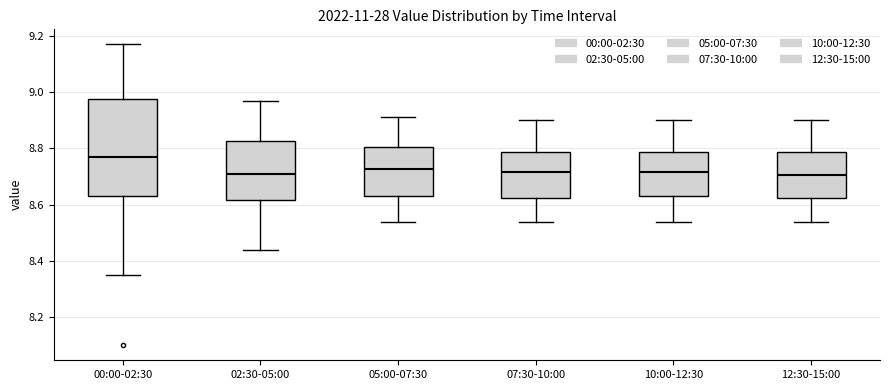

Reading left to right, read every box against the y-axis: the position of its median line, the range the box covers, and the ends of its whiskers. The values are not printed on the chart, so give them approximately, as read against the axis.

00:00-02:30: median 8.78, box 8.64 to 8.98, whiskers 8.36 to 9.18
02:30-05:00: median 8.72, box 8.62 to 8.82, whiskers 8.44 to 8.98
05:00-07:30: median 8.72, box 8.64 to 8.80, whiskers 8.54 to 8.92
07:30-10:00: median 8.72, box 8.62 to 8.78, whiskers 8.54 to 8.90
10:00-12:30: median 8.72, box 8.64 to 8.78, whiskers 8.54 to 8.90
12:30-15:00: median 8.70, box 8.62 to 8.78, whiskers 8.54 to 8.90